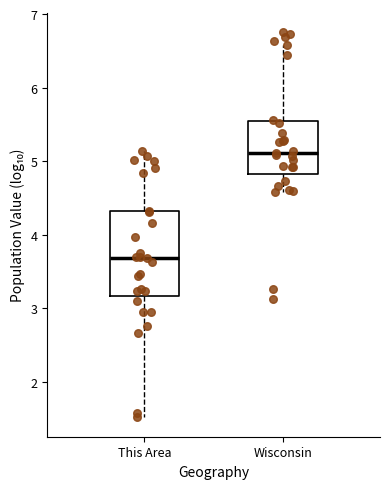

Where does the upper whisker of the box for Wisconsin end on the y-axis? The values are not printed on the chart, so give them approximately, as read against the axis.

6.6